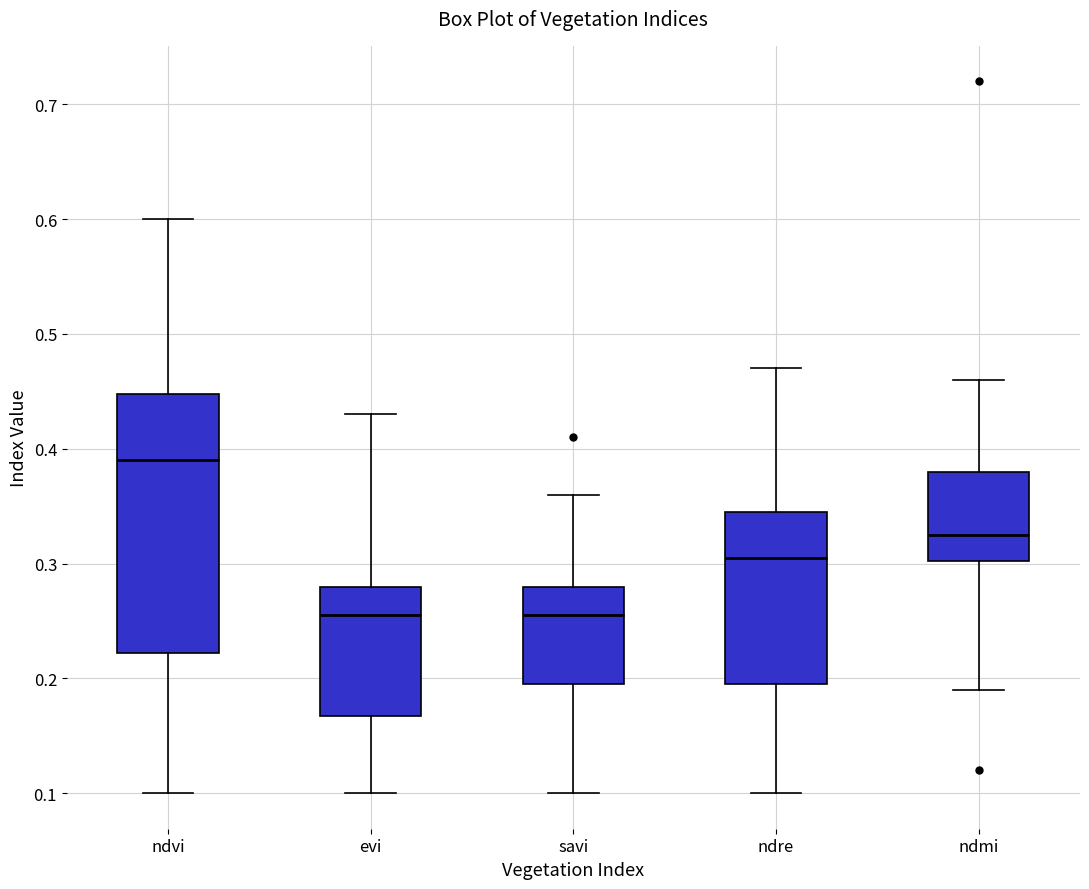

Which box is the tallest, from its lower edge to its upper edge?

ndvi